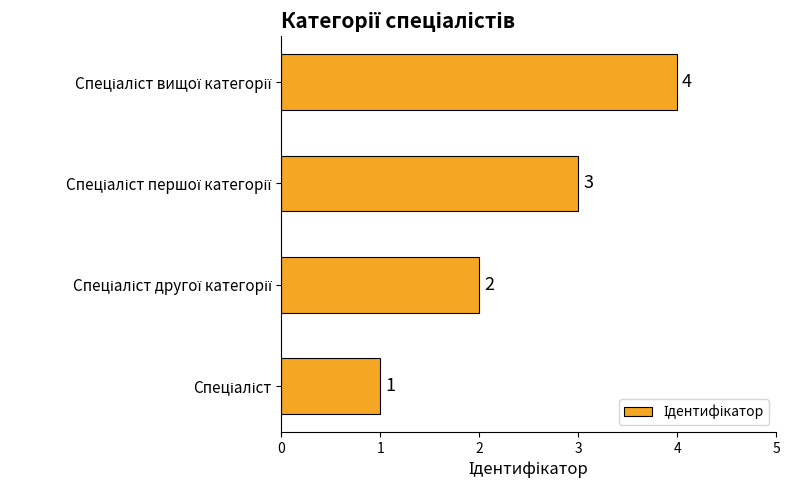

Are the bars horizontal?

Yes